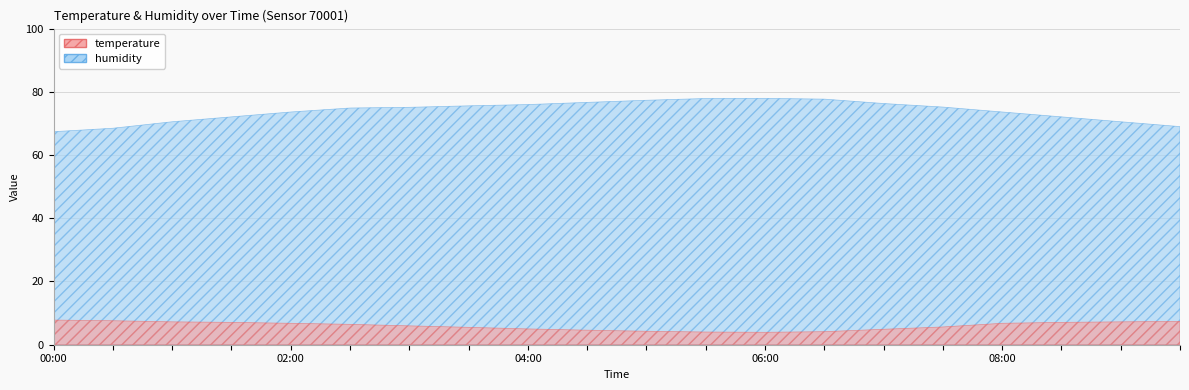

What is the lowest value of the temperature series?

3.9